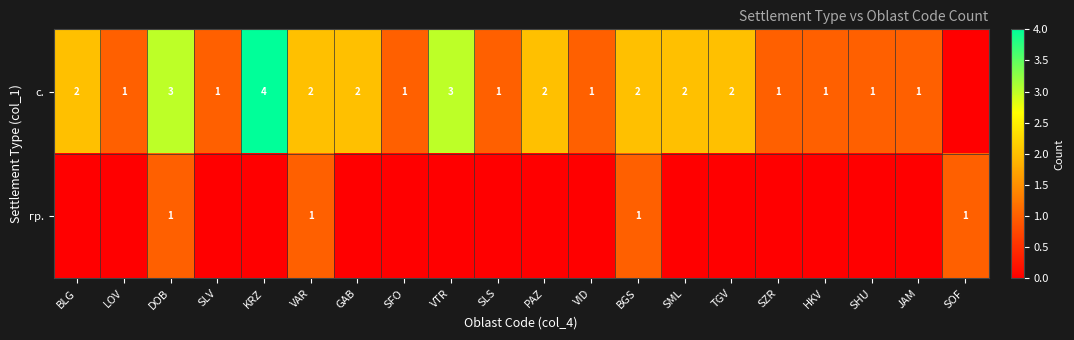

What is the sum of the с. values at SML and VID?

3